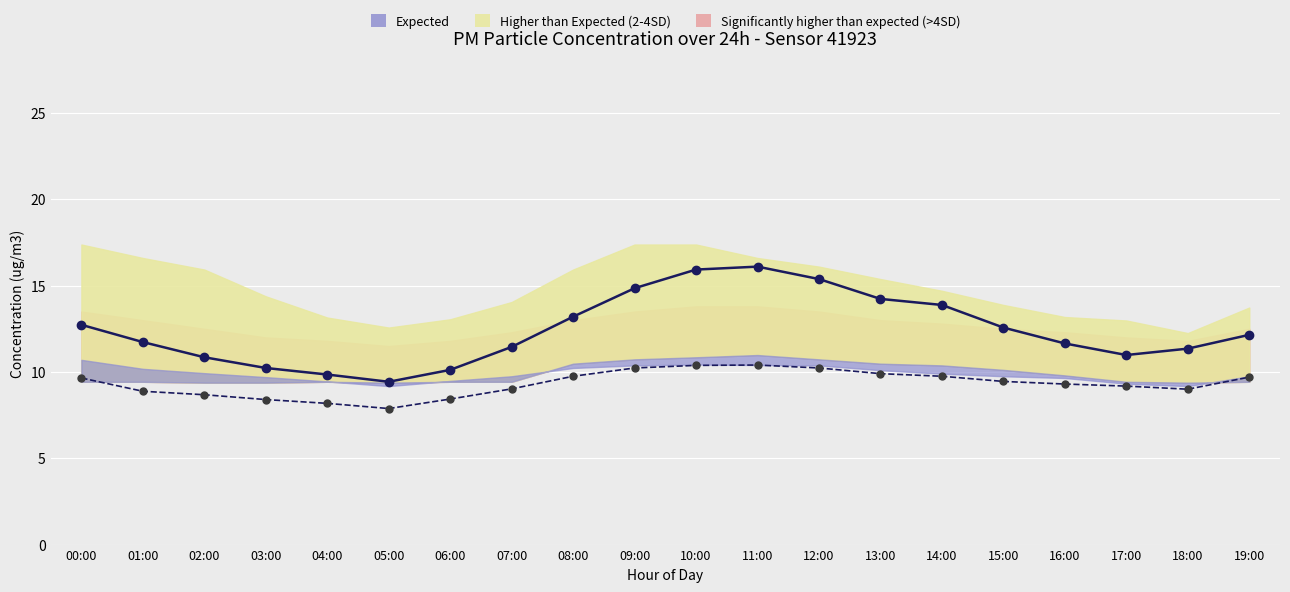

How many lines are shown in the chart?

2